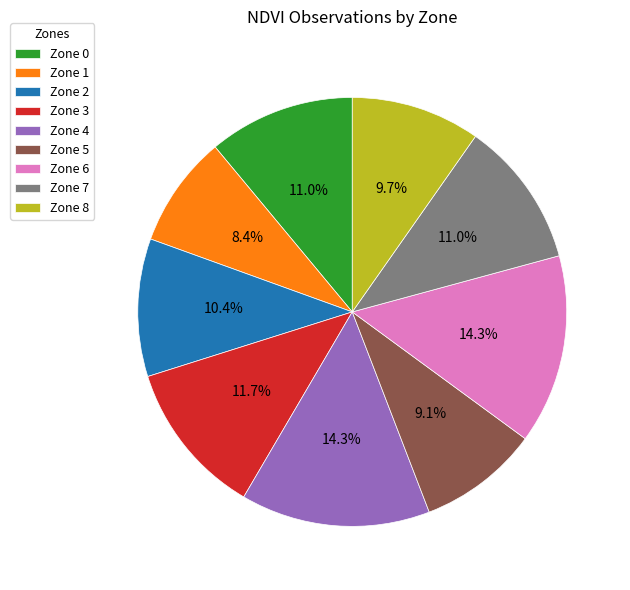

Which slice is the smallest?

Zone 1